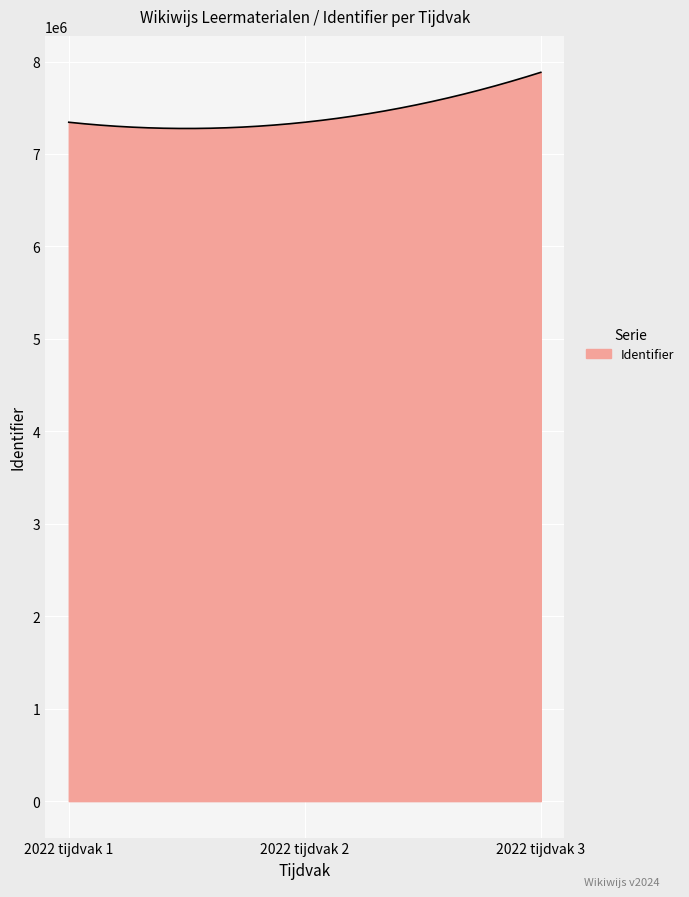

What is the greatest value displayed?

7883043.0